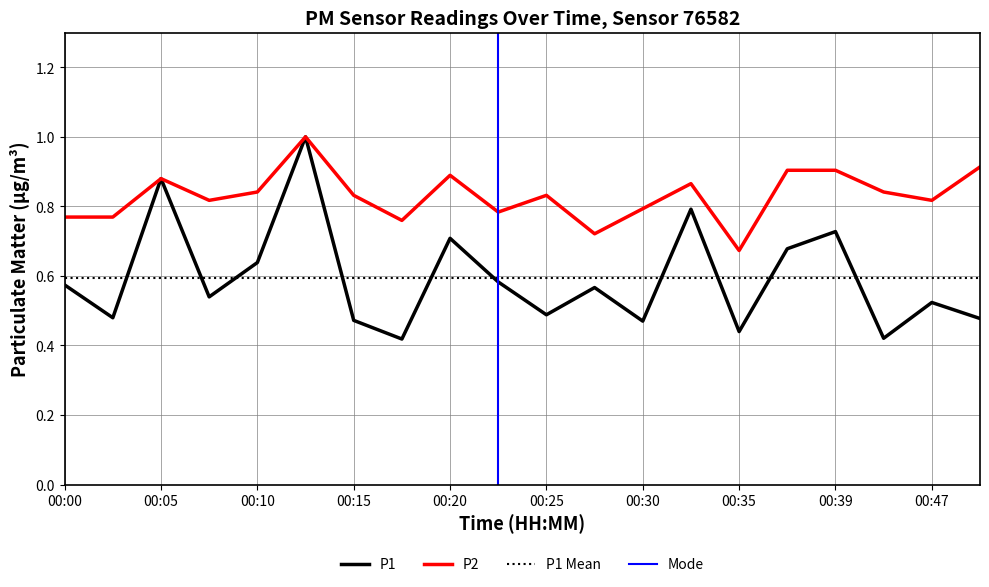

How many lines are shown in the chart?

2